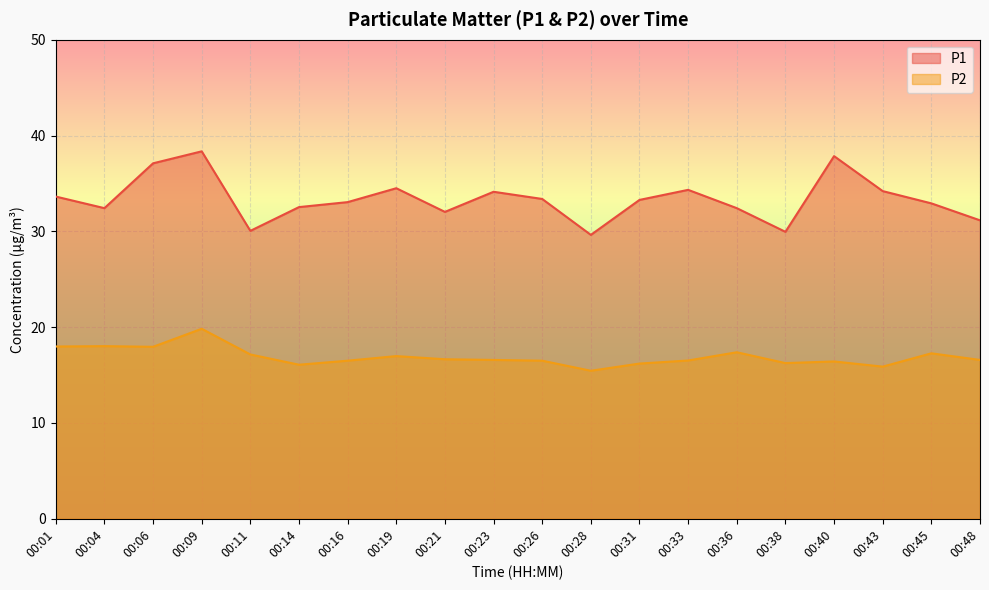

What is the value of the P1 point at the 7th from the left?

33.0